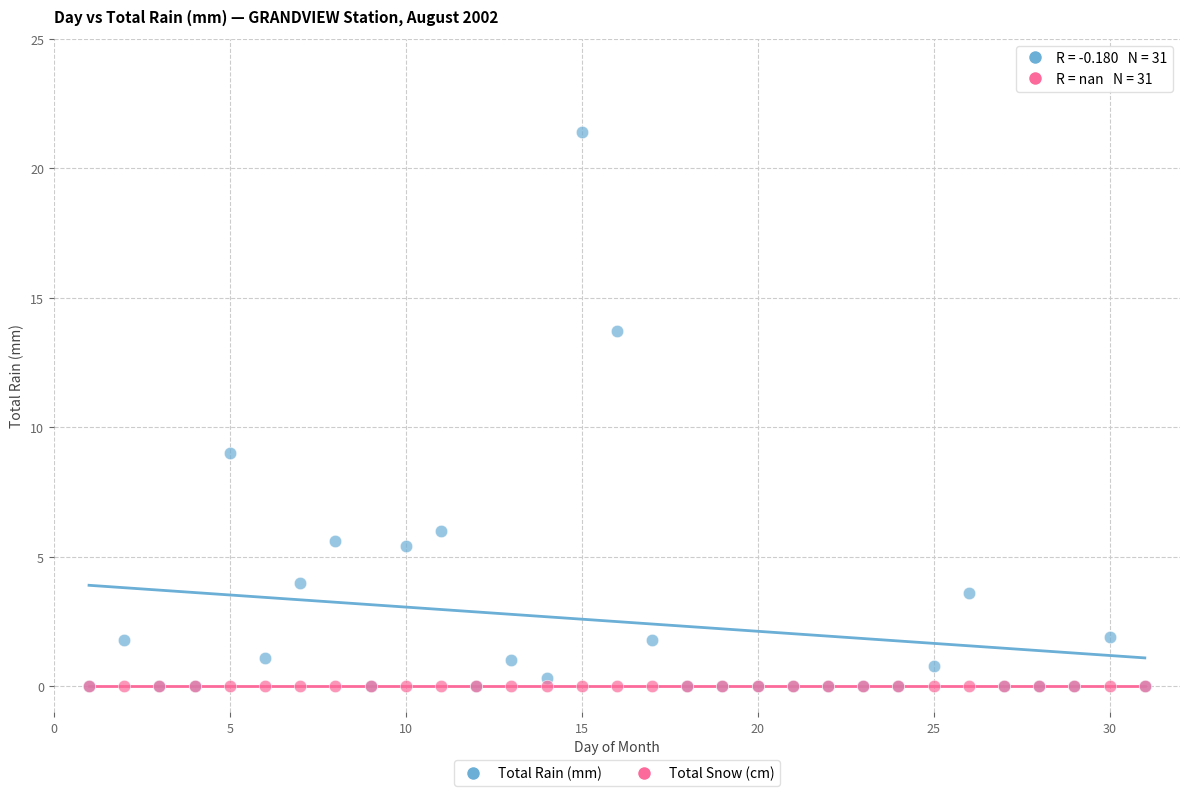

What are all the series names shown in the legend?

Total Rain (mm), Total Snow (cm)